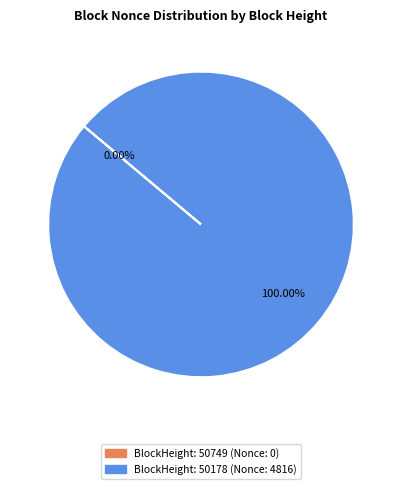

What is the change in value from 50749 to 50178?

+4816